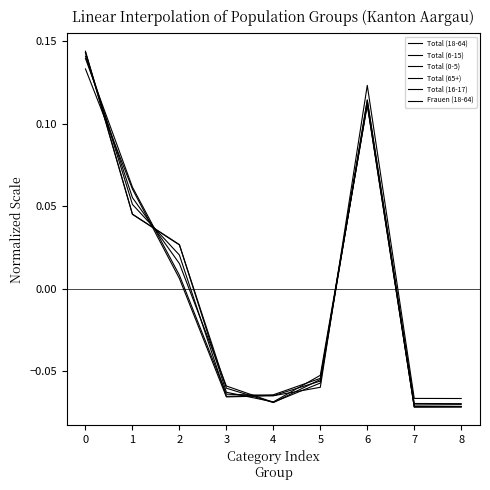

Where do Total (18-64) and Total (6-15) first cross each other?

0 and 1